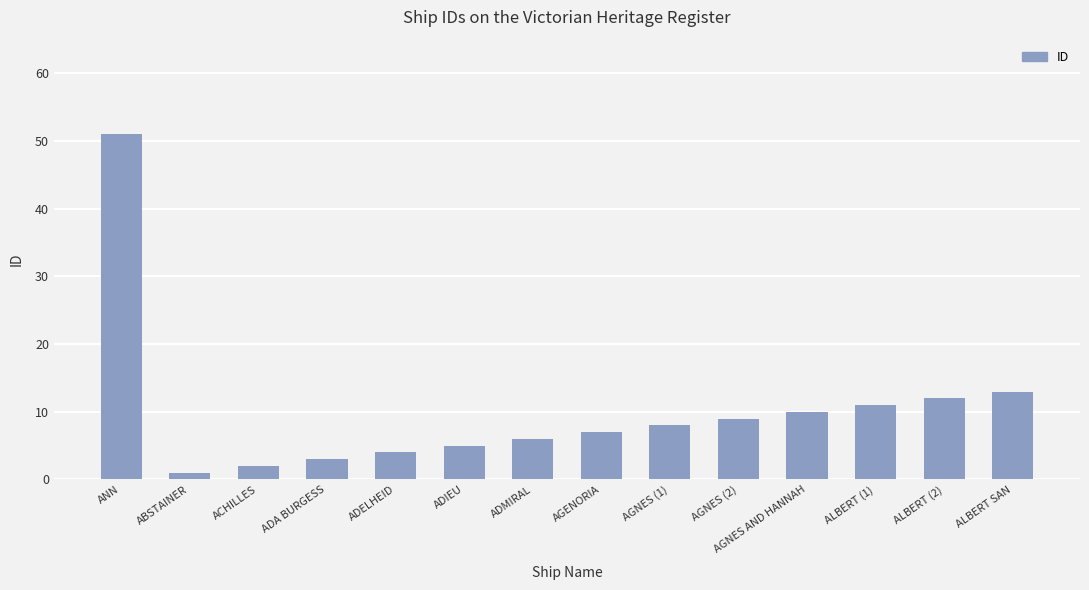

List the labels in order of value, smallest first.

ABSTAINER, ACHILLES, ADA BURGESS, ADELHEID, ADIEU, ADMIRAL, AGENORIA, AGNES (1), AGNES (2), AGNES AND HANNAH, ALBERT (1), ALBERT (2), ALBERT SAN, ANN